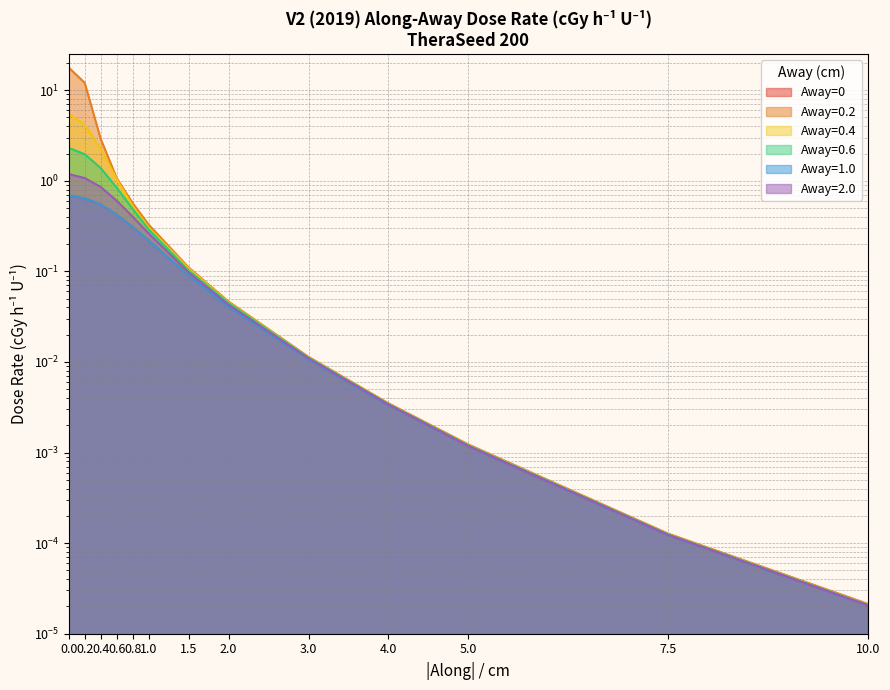

Which series has the widest spread of values?

Away=0.2